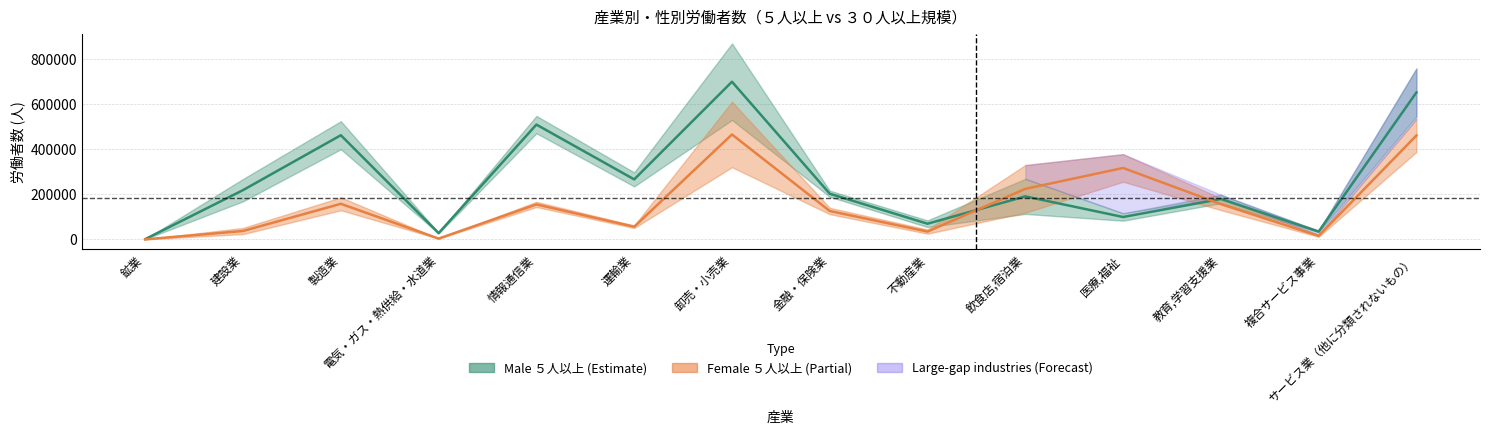

What is the label of the 12th point from the left?

教育,学習支援業